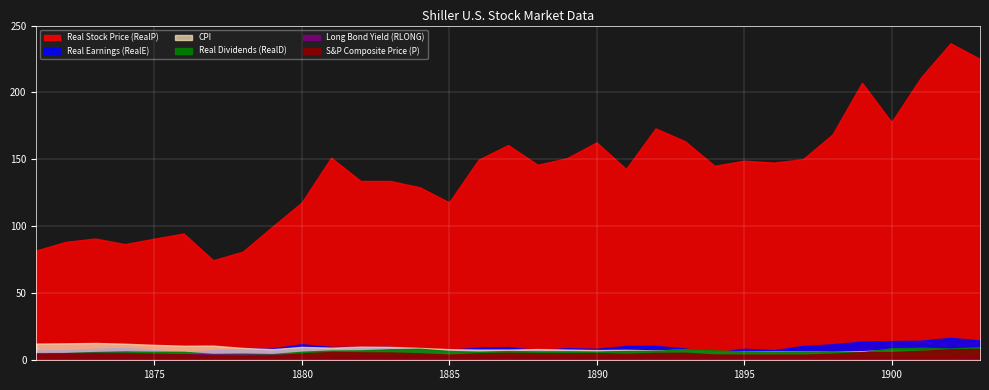

Is it true that Real Earnings (RealE) equals 21.0 at 1880?

False